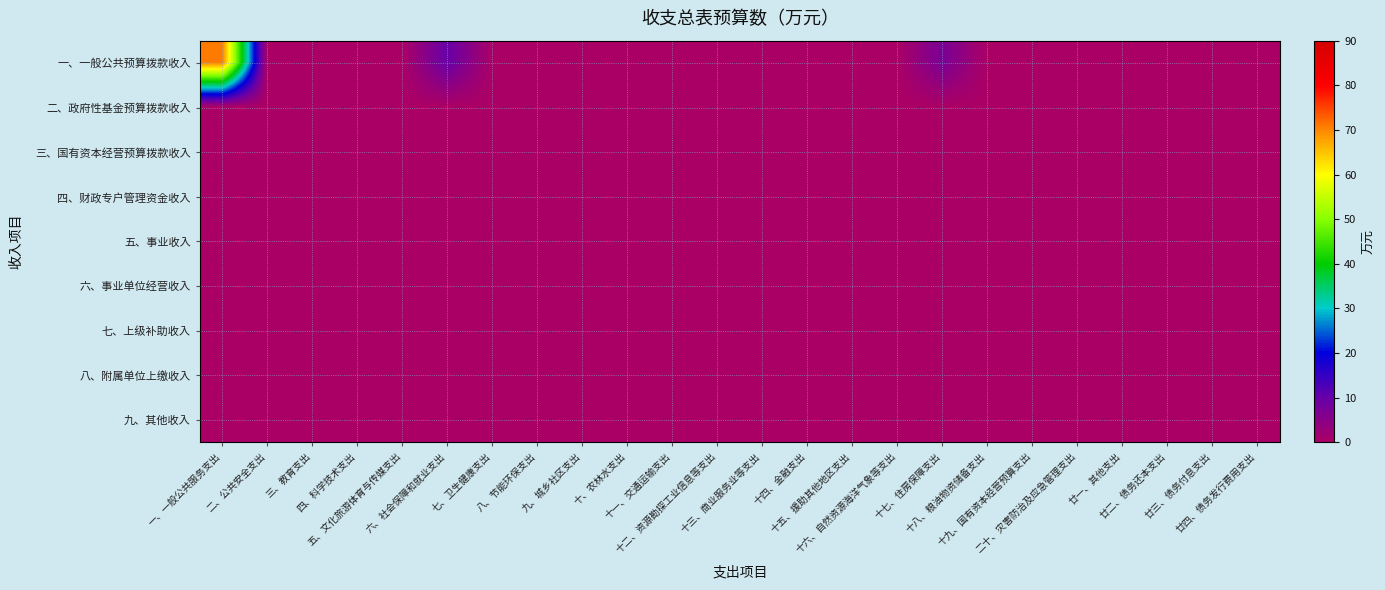

At how many categories does at least one series exceed 53?

1